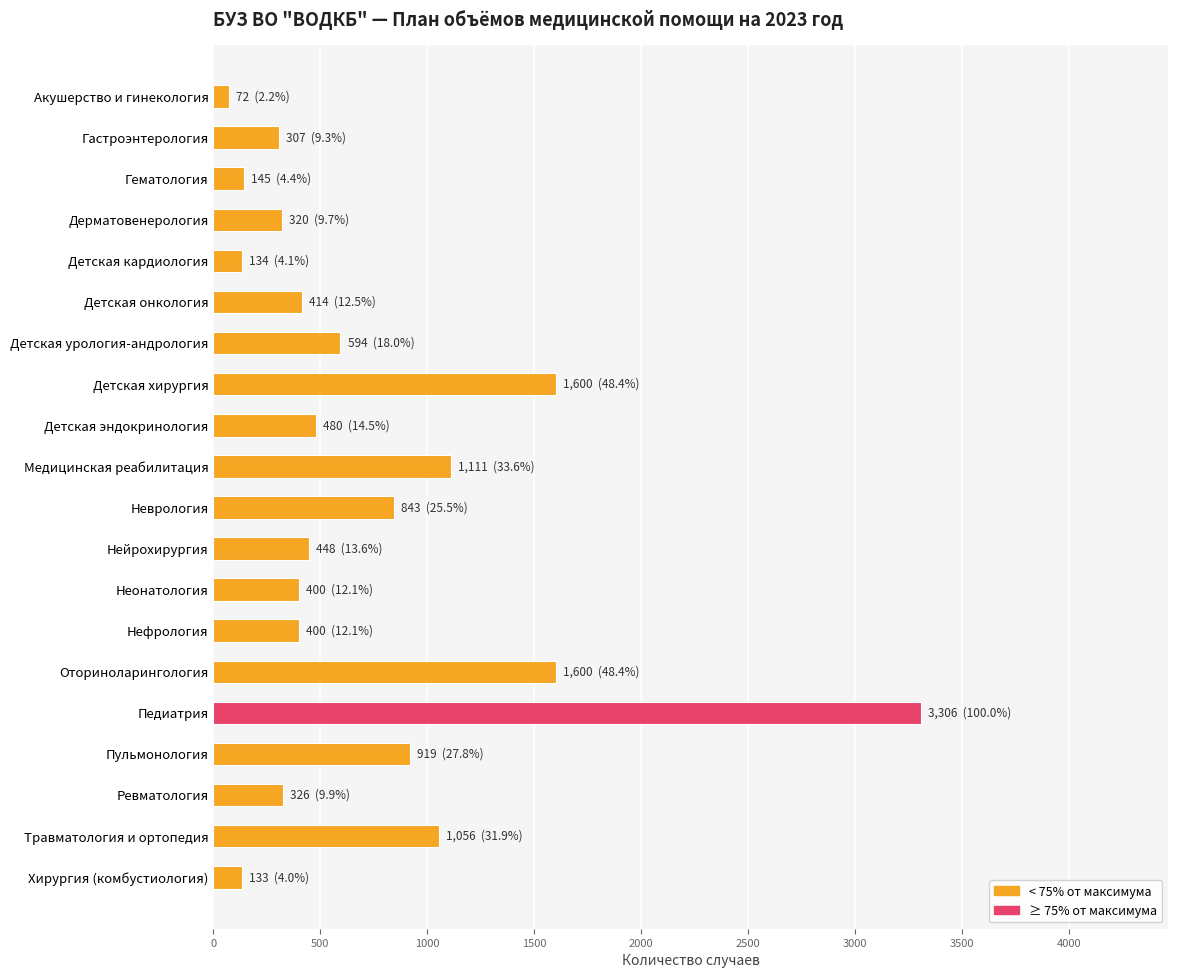

At which category does the chart reach its peak across all series?

Педиатрия